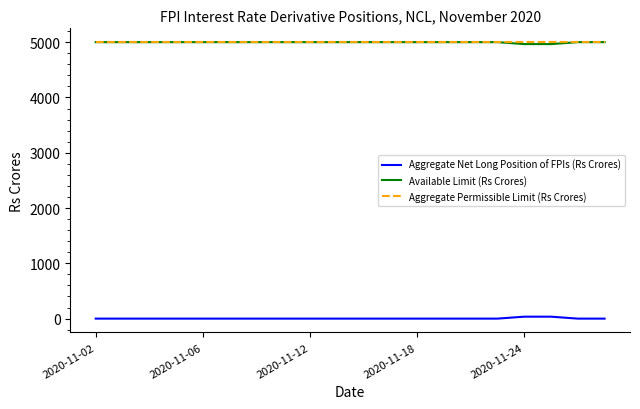

What is the minimum value for Aggregate Permissible Limit (Rs Crores)?

5000